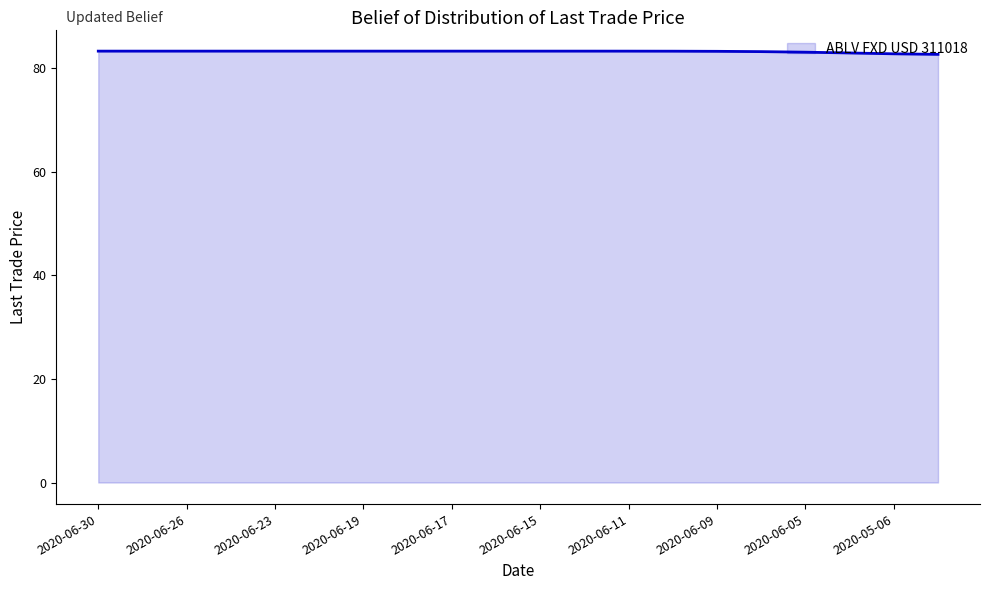

What is the maximum value shown in the chart?

83.3